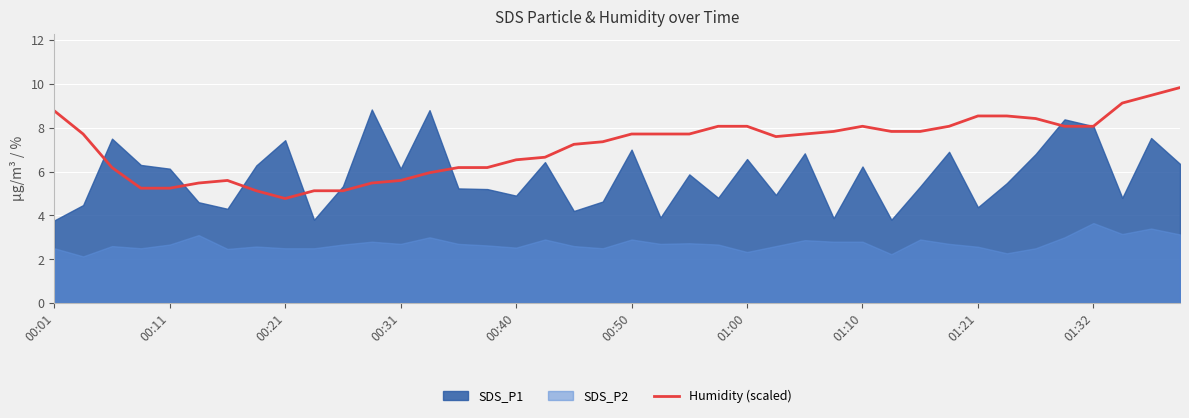

Between 10 and 27, which is larger?

27